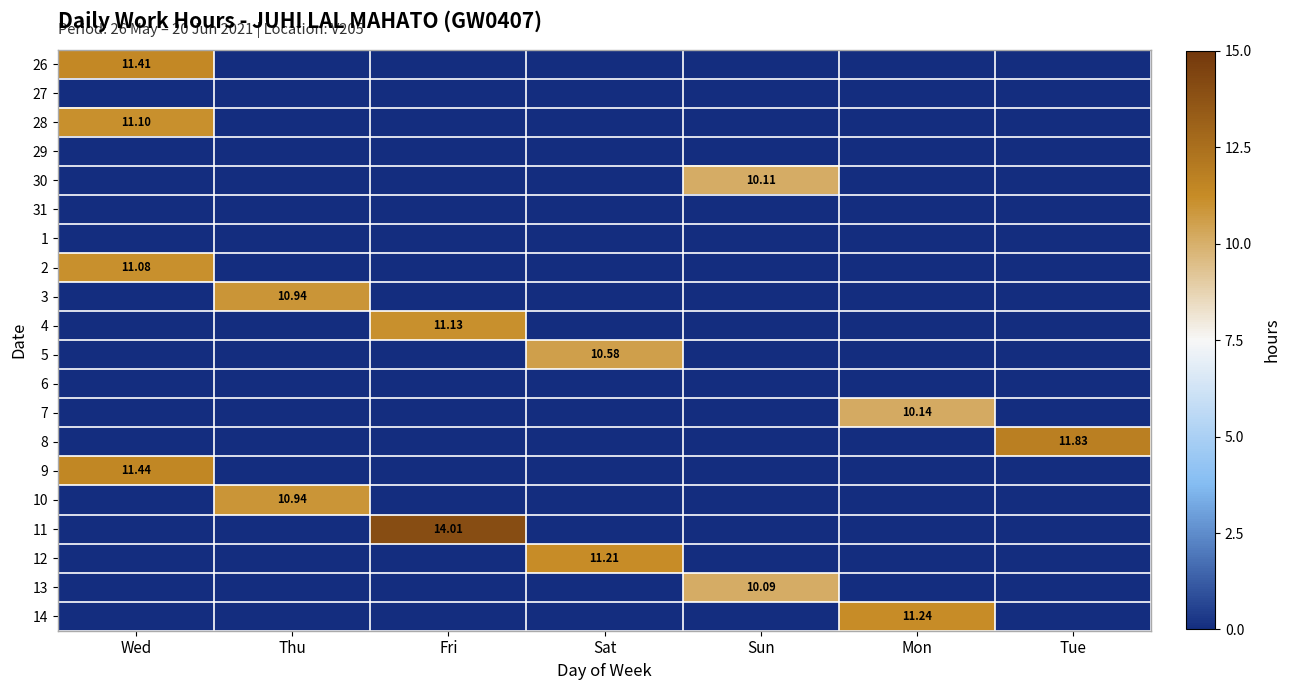

What is the sum of all 10 values?

10.9